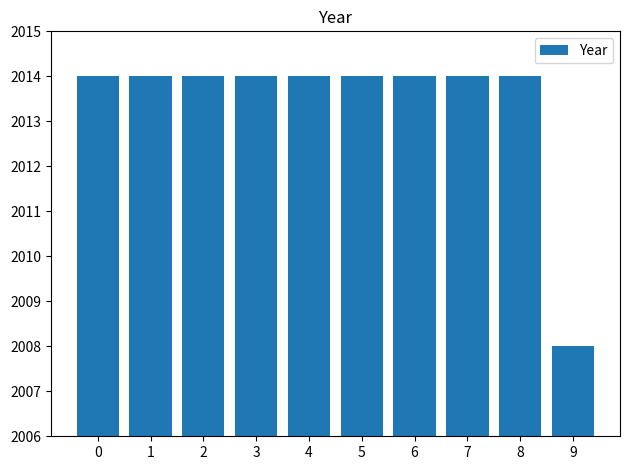

Does the chart contain stacked bars?

No